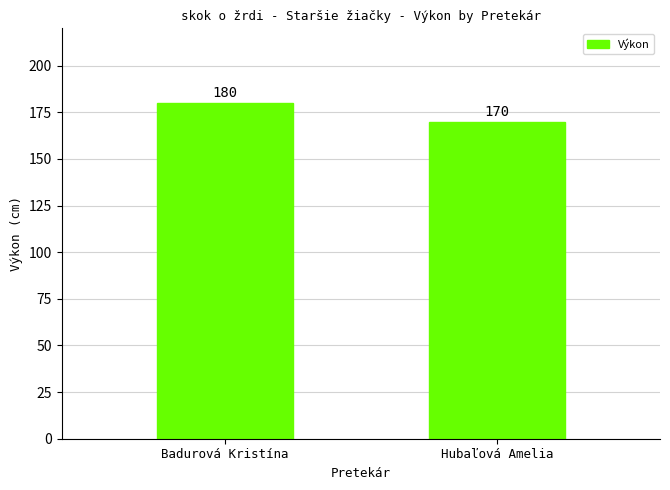

What is the difference between the values at Hubaľová Amelia and Badurová Kristína?

10